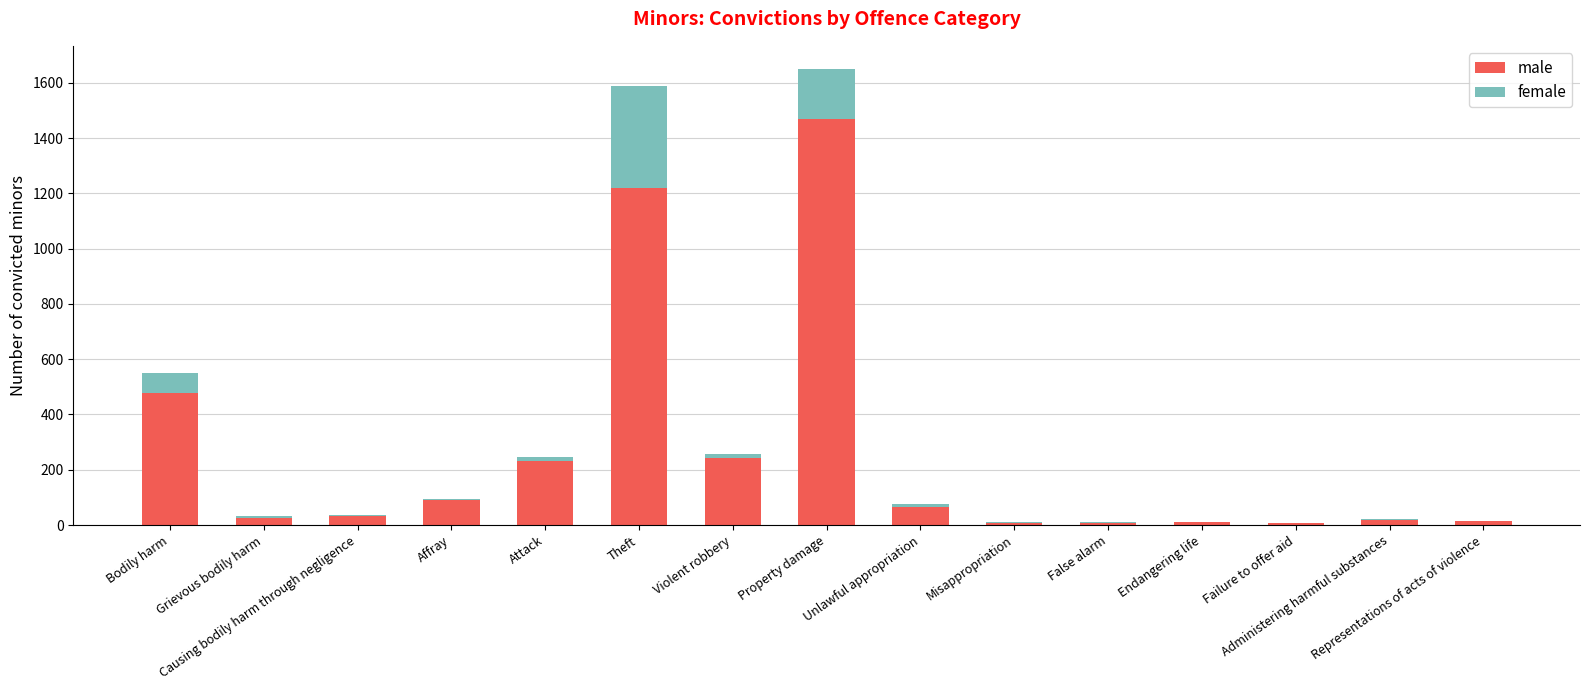

What is the sum of all male values?

3914